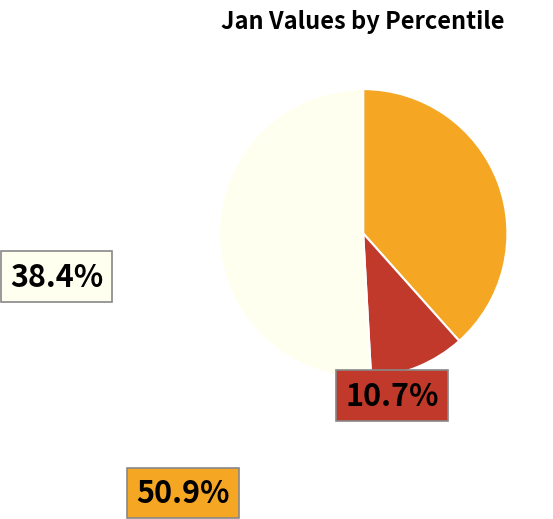

Does any single category account for the majority?

Yes